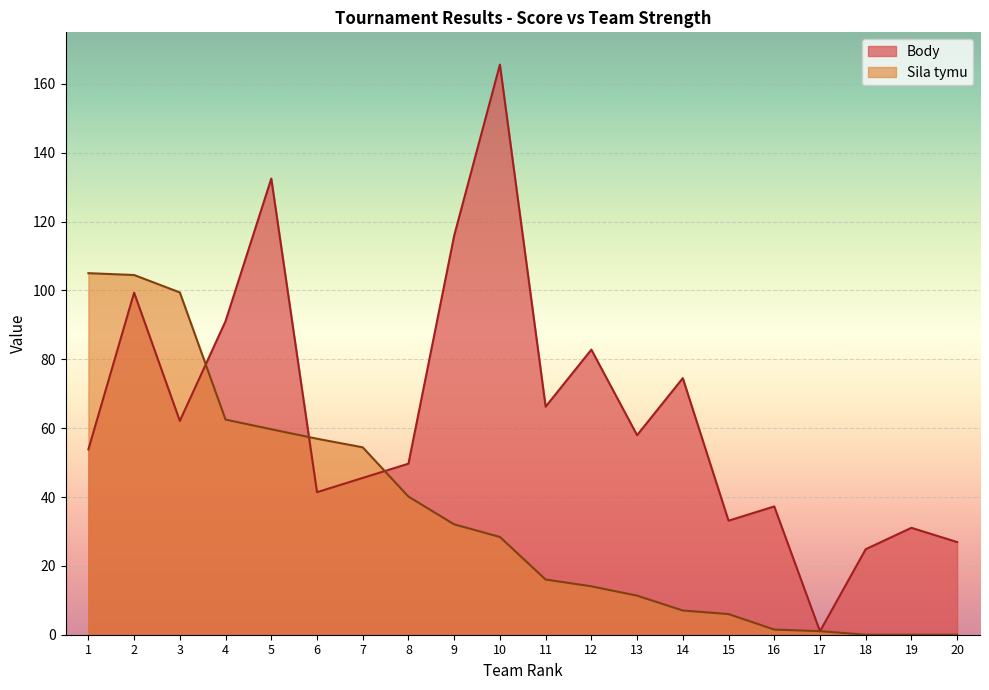

What is the value of the Body point at the 17th from the left?

1.0